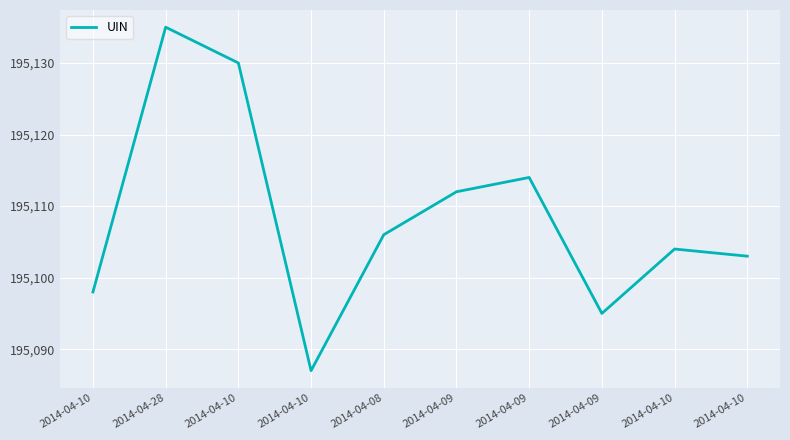

What is the sum of the values at 2014-04-10 and 2014-04-10?

390228